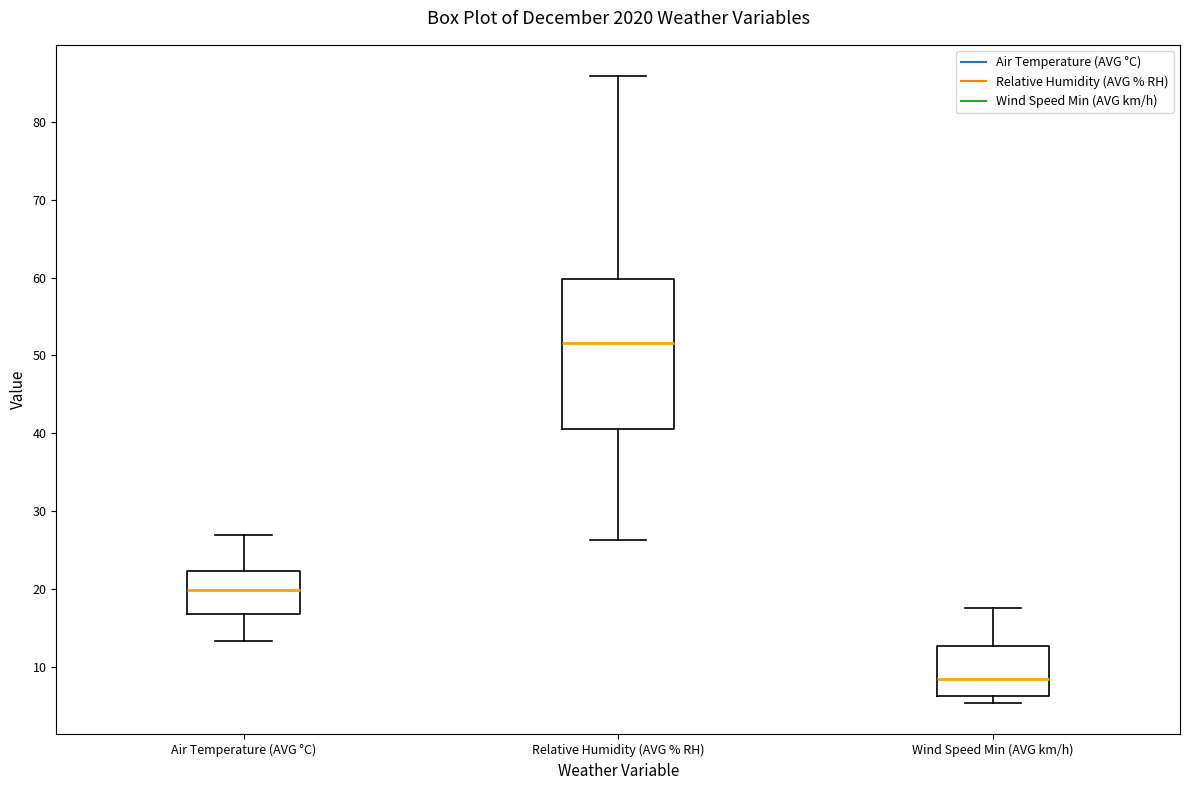

Comparing the boxes themselves (not the whiskers), which one is the tallest?

Relative Humidity (AVG % RH)